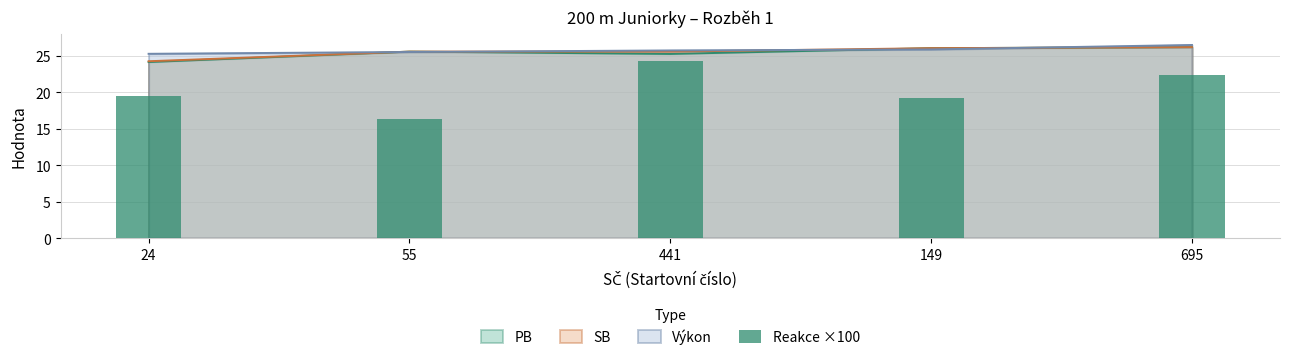

The chart shows a value of 22.4 at 695. True or false?

True